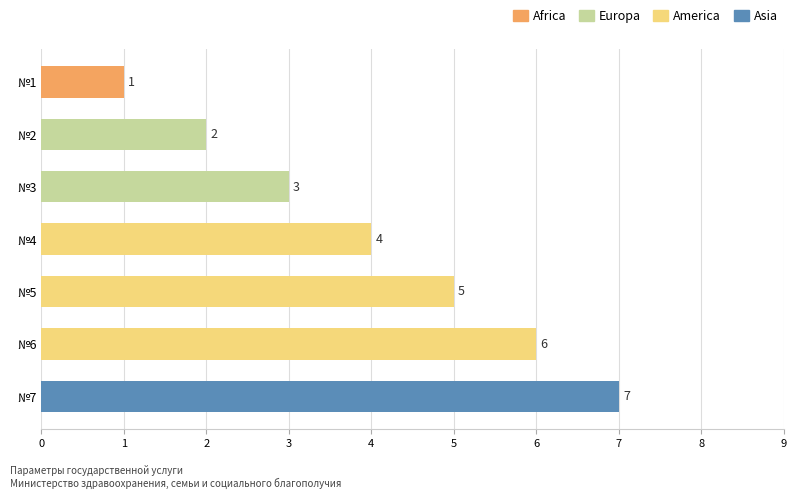

Which label corresponds to the smallest value in the chart?

№1